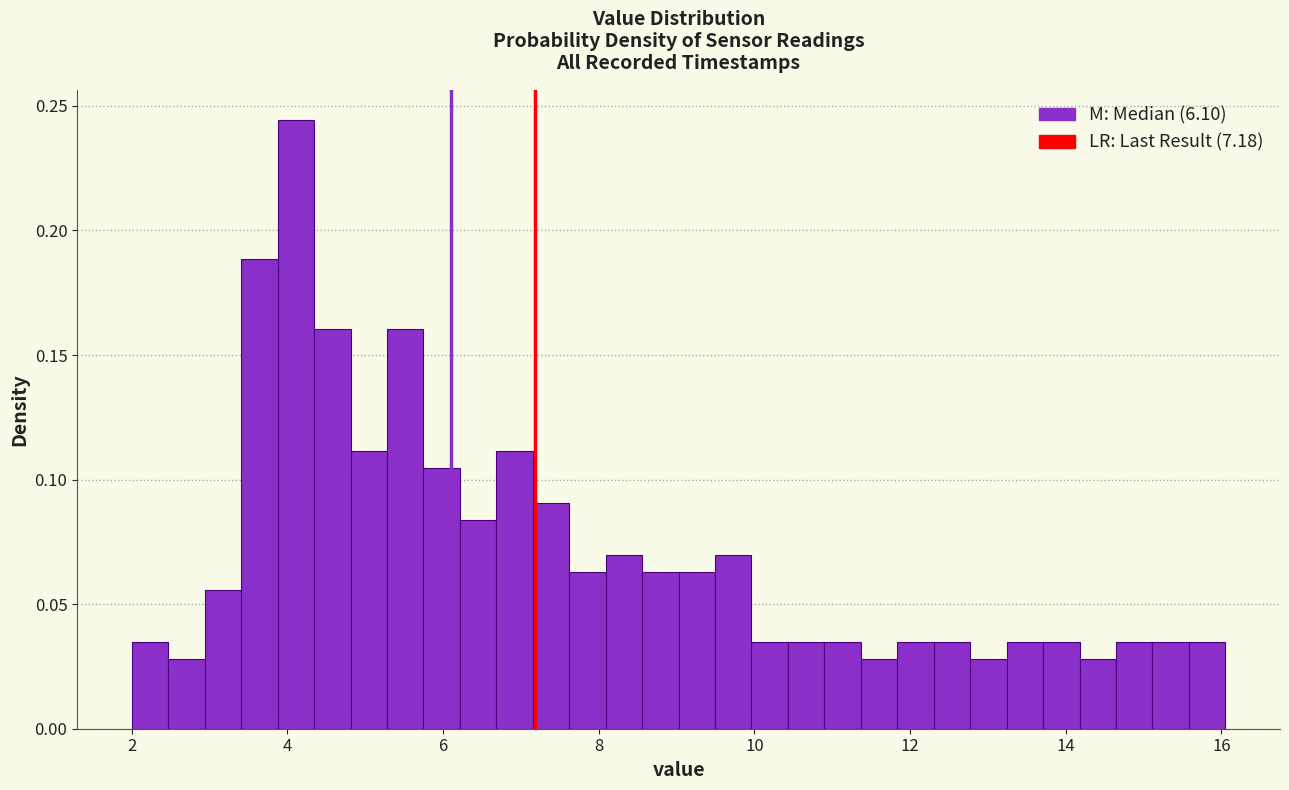

Around what value on the x-axis is the tallest bar? Give the approximate position of its centre, as read against the axis.

4.2